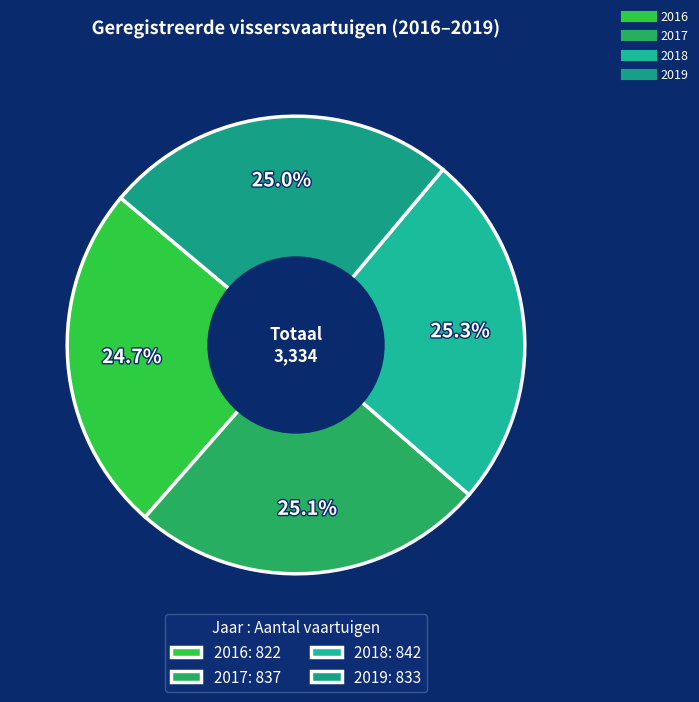

Count the number of slices in the pie.

4